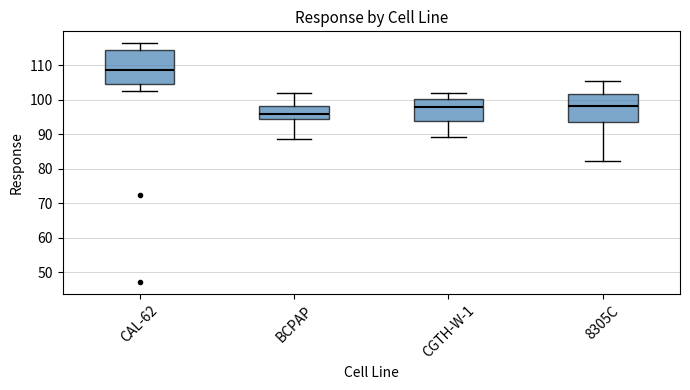

Reading left to right, transcribe this box plot: for each box, give where its median line is, the range the box spans, and where its two whiskers end, as read against the y-axis. The values are not printed on the chart, so give them approximately, as read against the axis.

CAL-62: median 109, box 105 to 114, whiskers 103 to 116
BCPAP: median 96, box 94 to 98, whiskers 89 to 102
CGTH-W-1: median 98, box 94 to 100, whiskers 89 to 102
8305C: median 98, box 93 to 102, whiskers 82 to 106